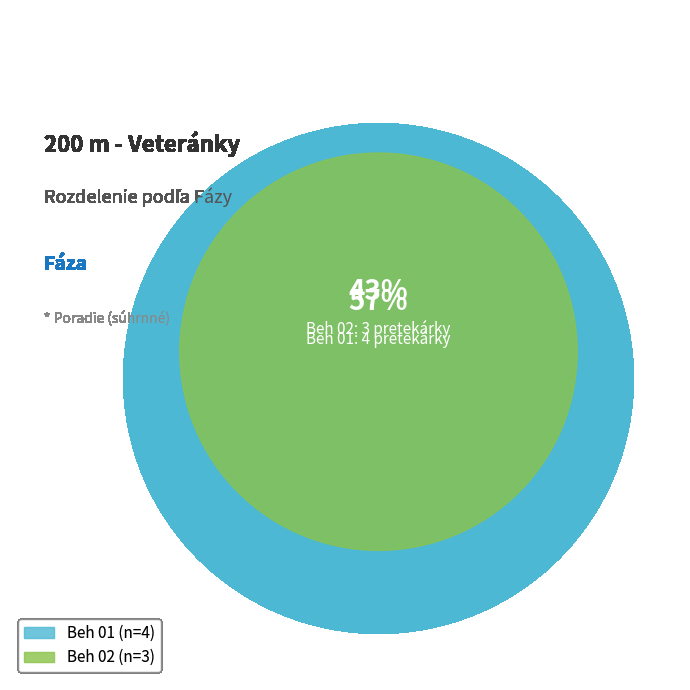

To the nearest percent, what is the average slice percentage?

50%